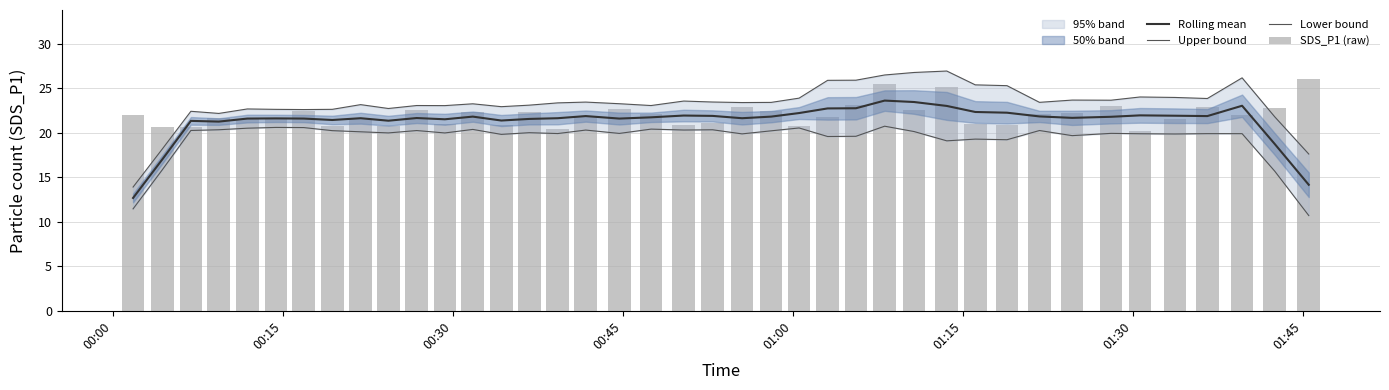

At how many categories does at least one series exceed 25?

9